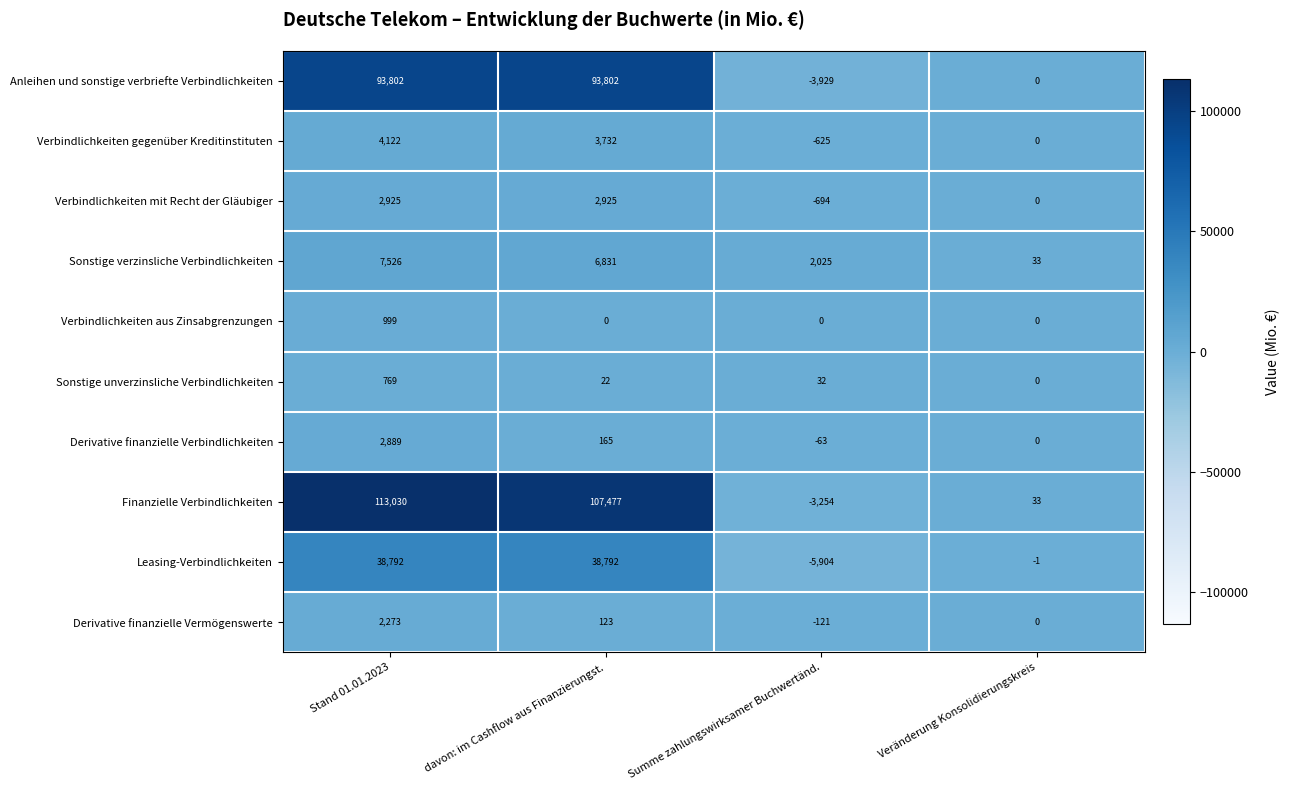

The Verbindlichkeiten mit Recht der Gläubiger series shows 2925 at davon: im Cashflow aus Finanzierungst.. True or false?

True